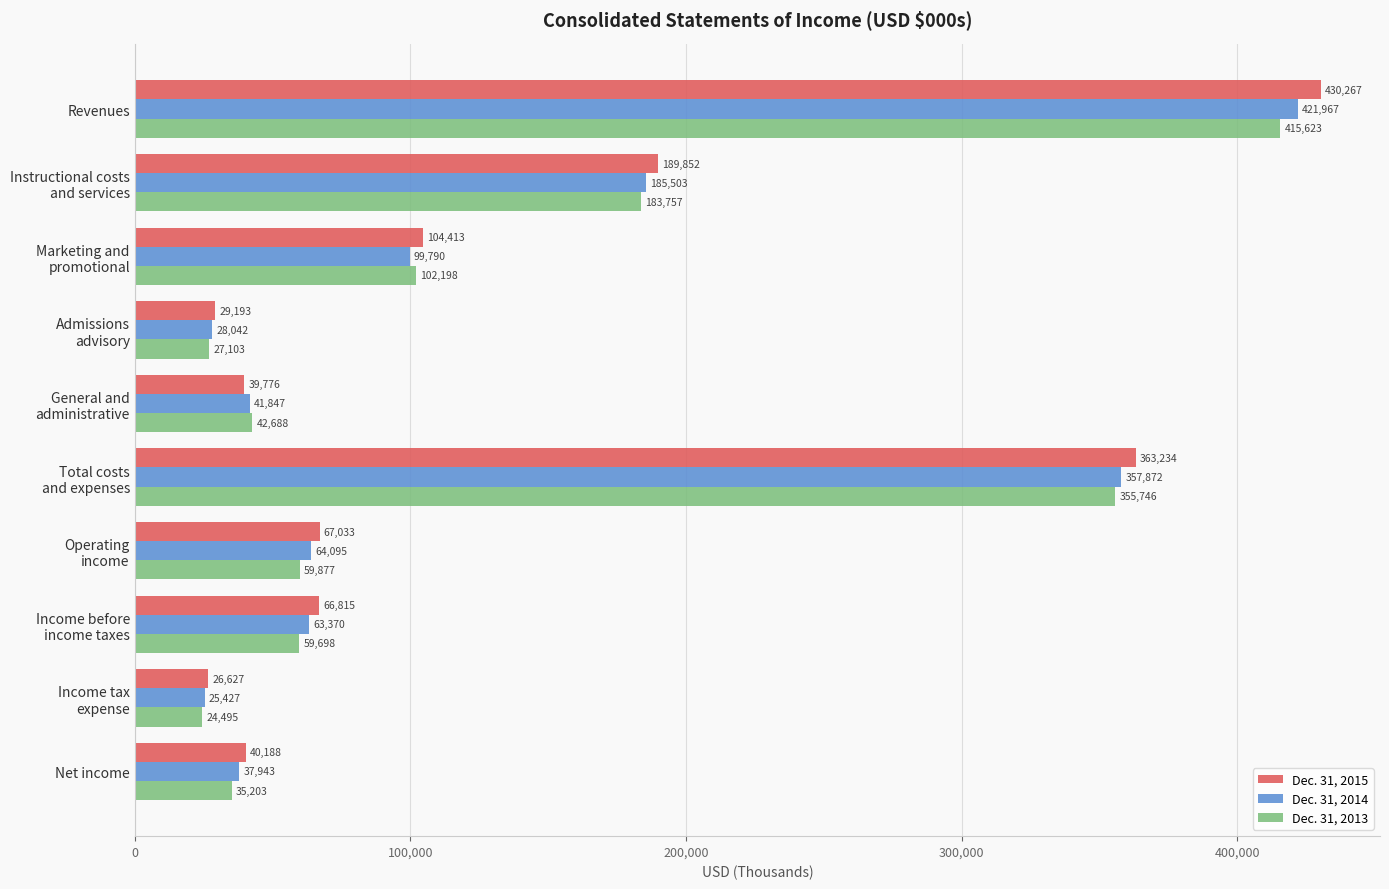

Read the Dec. 31, 2015 value at Revenues, to the nearest 10.

430270